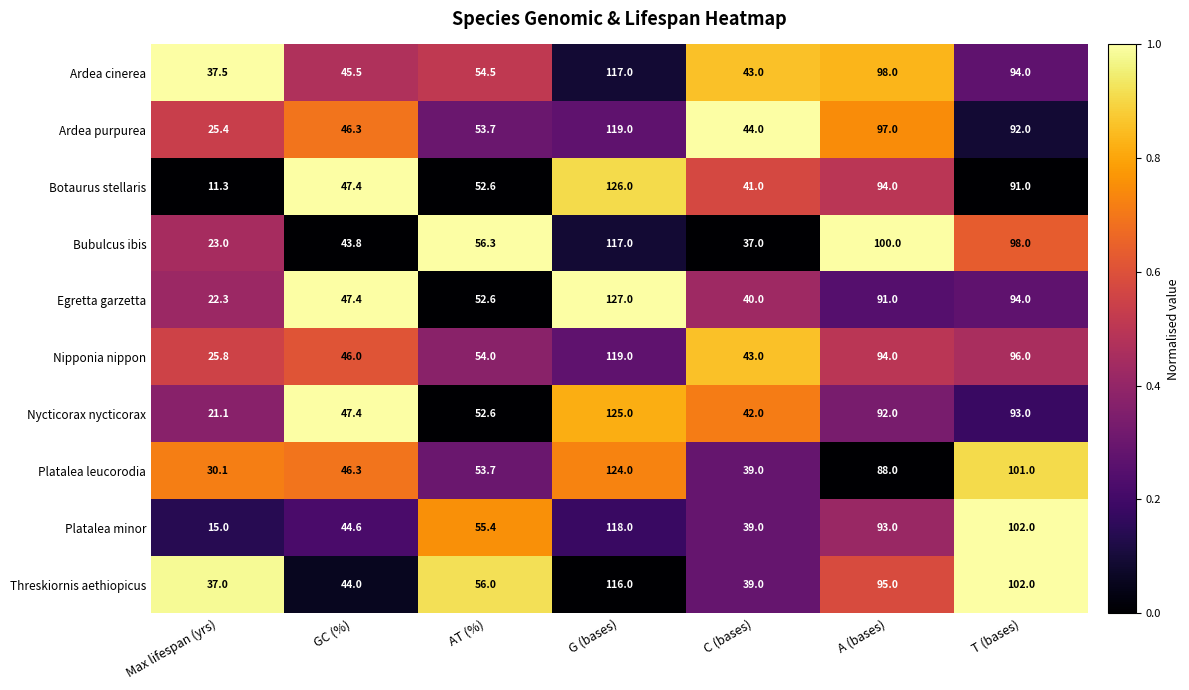

True or false: Platalea leucorodia has a value of 39.0 at C (bases).

True